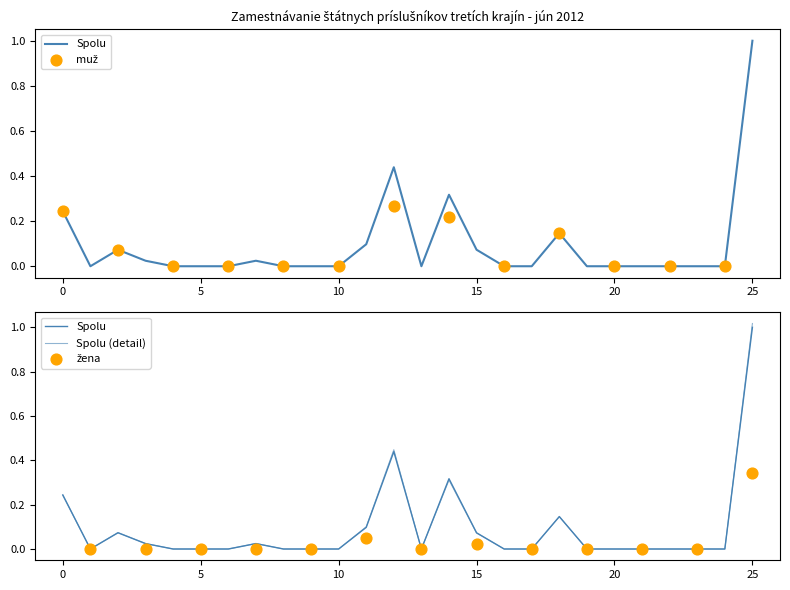

At how many categories does at least one series exceed 0?

10